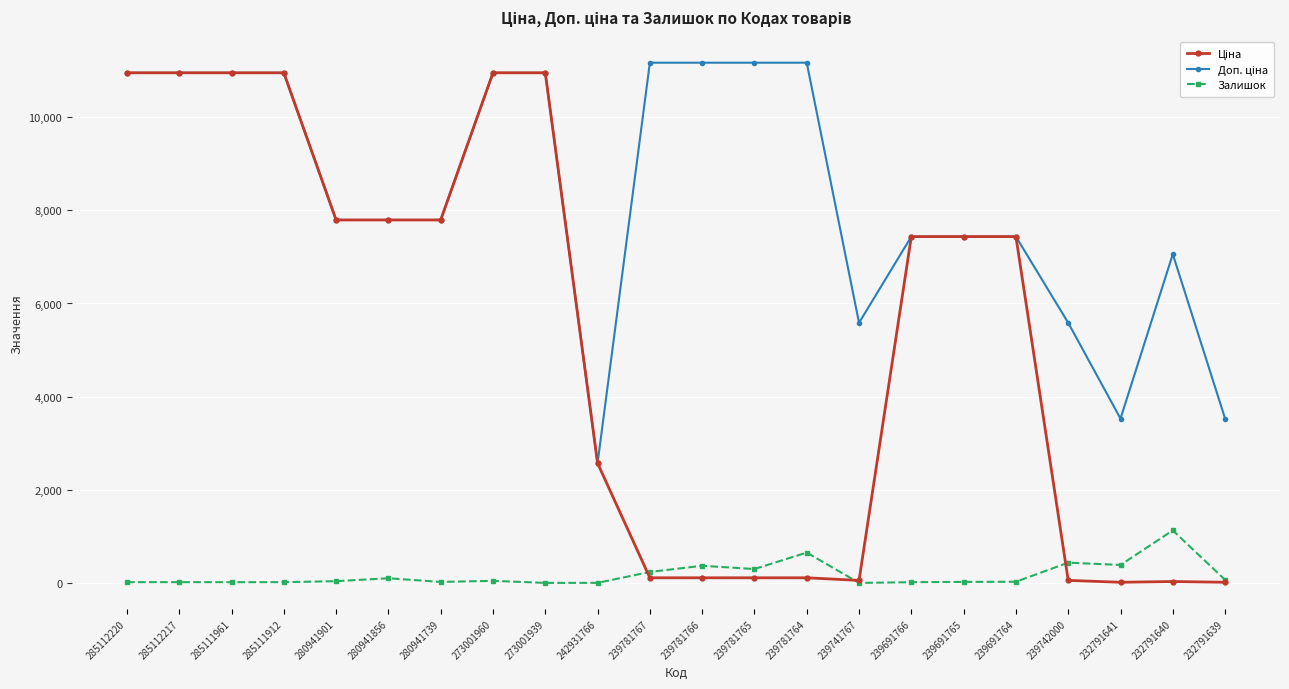

Does the chart have visible grid lines?

Yes